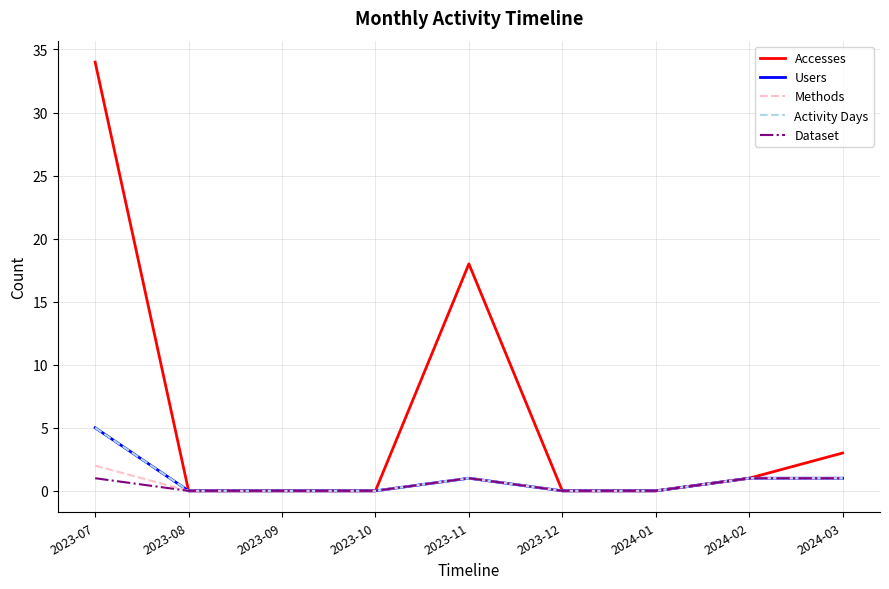

Reading left to right, what are all the values shown in this chart?

Accesses: 34	0	0	0	18	0	0	1	3
Users: 5	0	0	0	1	0	0	1	1
Methods: 2	0	0	0	1	0	0	1	1
Activity Days: 5	0	0	0	1	0	0	1	1
Dataset: 1	0	0	0	1	0	0	1	1